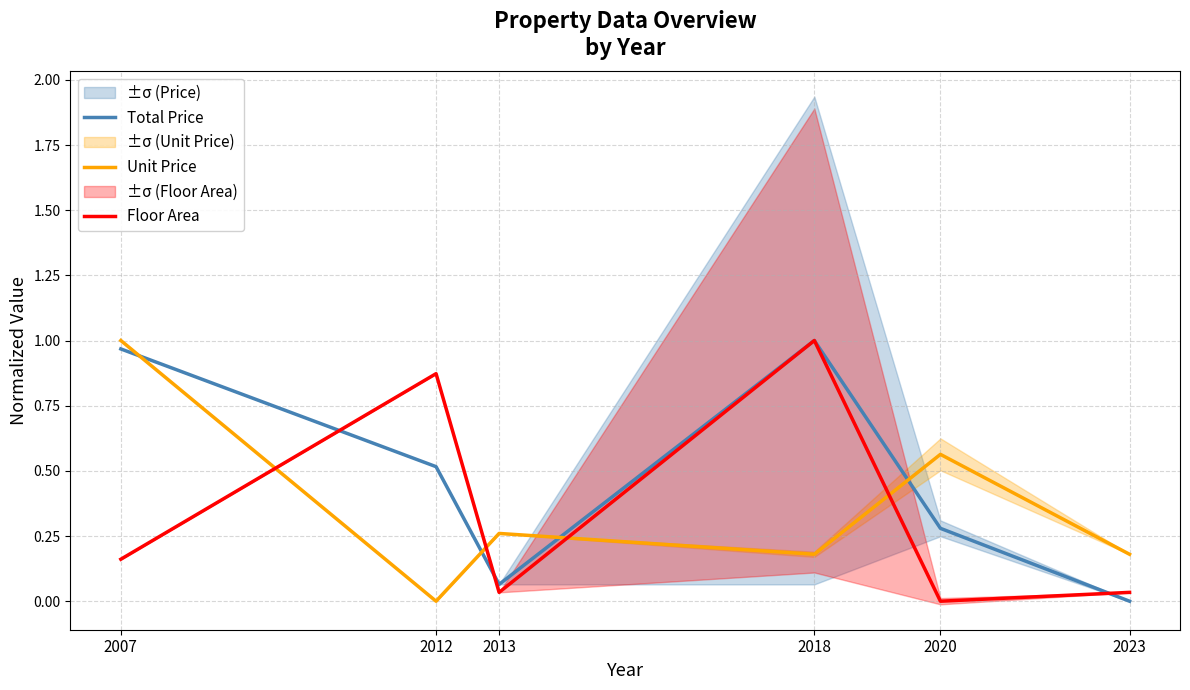

What is the average value of the Unit Price series?

0.4